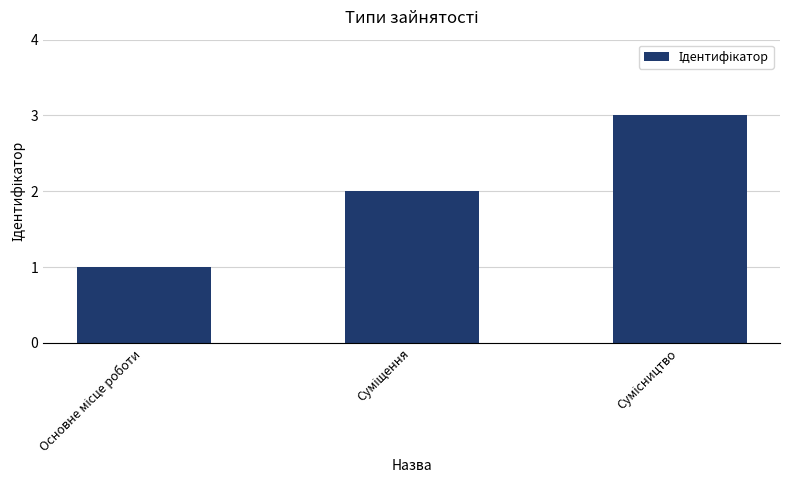

Reading left to right, list all the values displayed in this chart.

1	2	3